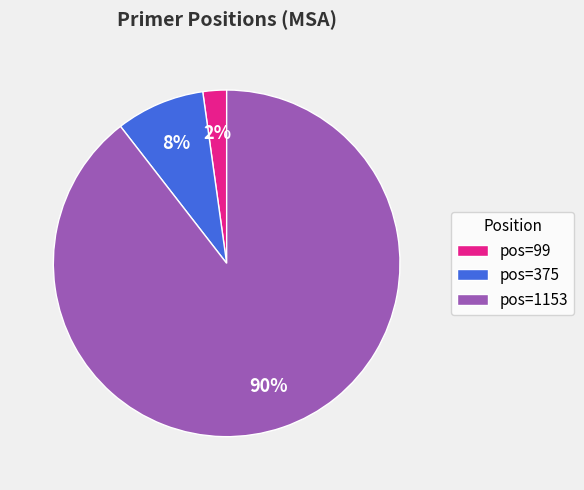

Count the number of slices in the pie.

3